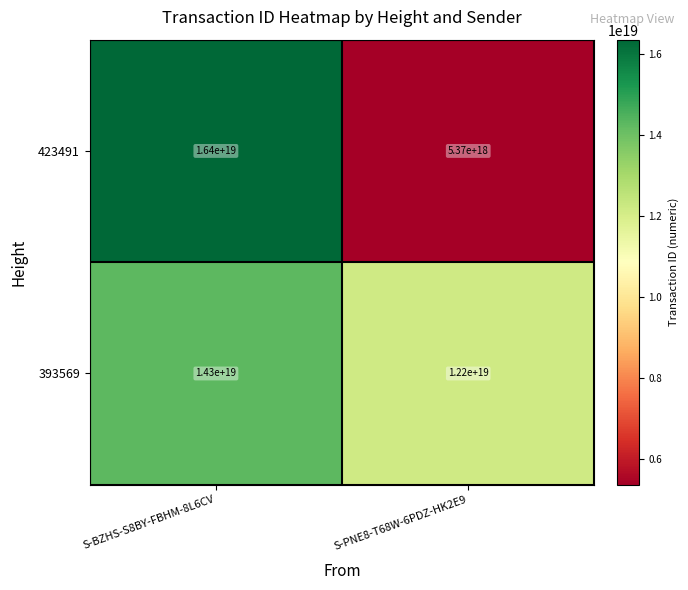

Is it true that 423491 equals 5370000000000000000 at S-PNE8-T68W-6PDZ-HK2E9?

True